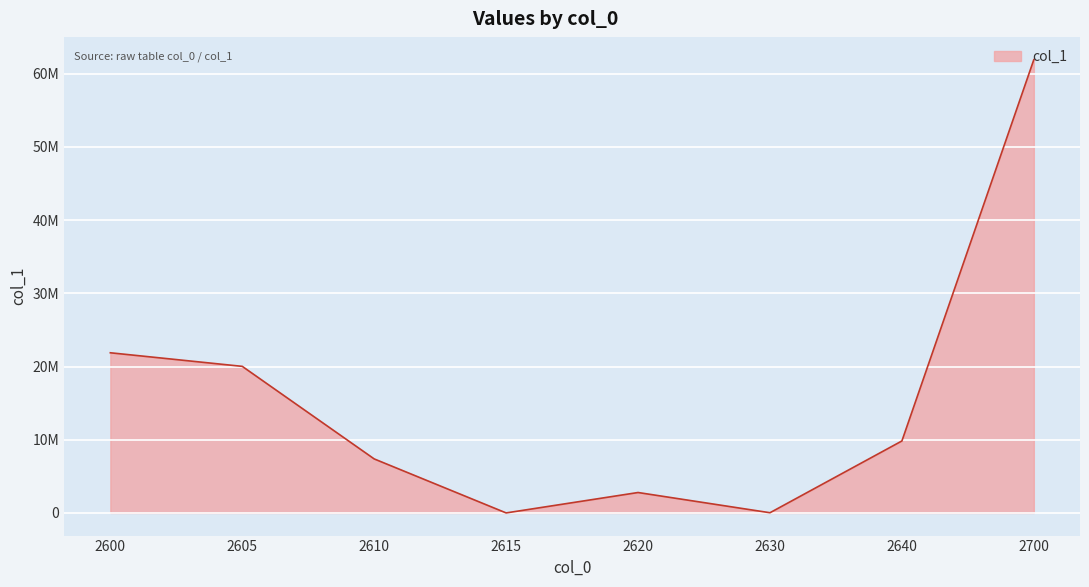

What is the sum of all values?

123846336